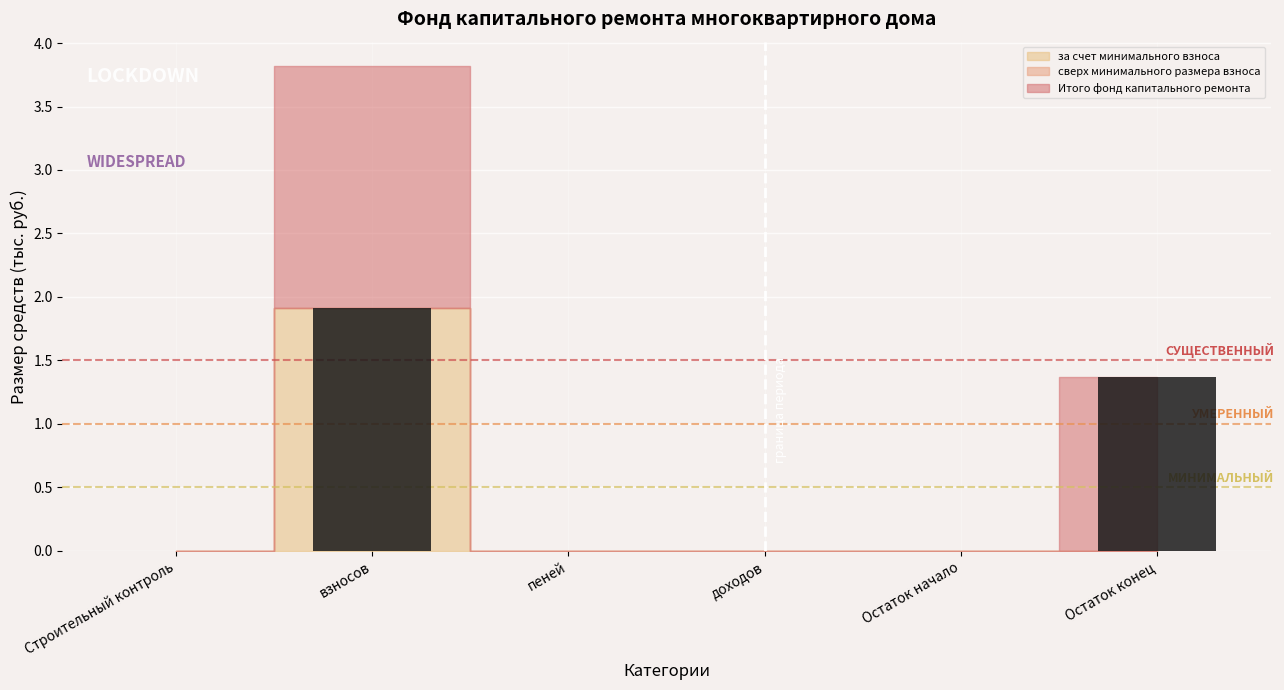

Is it true that the value at взносов is 0.6?

False